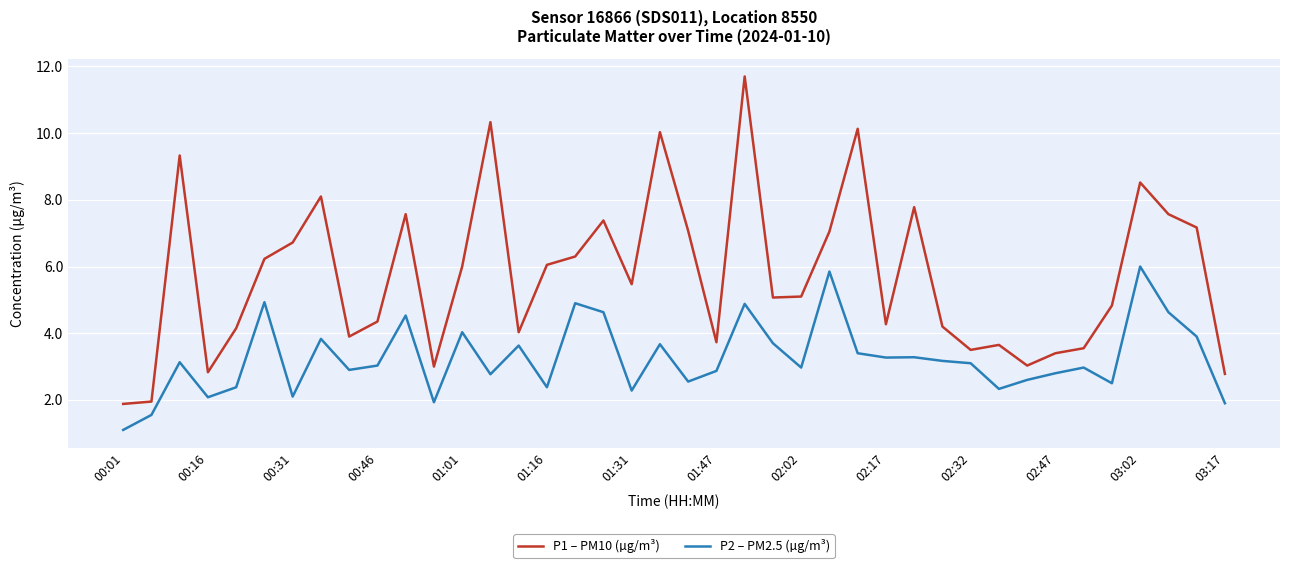

What is the minimum value for P2 – PM2.5 (µg/m³)?

1.1